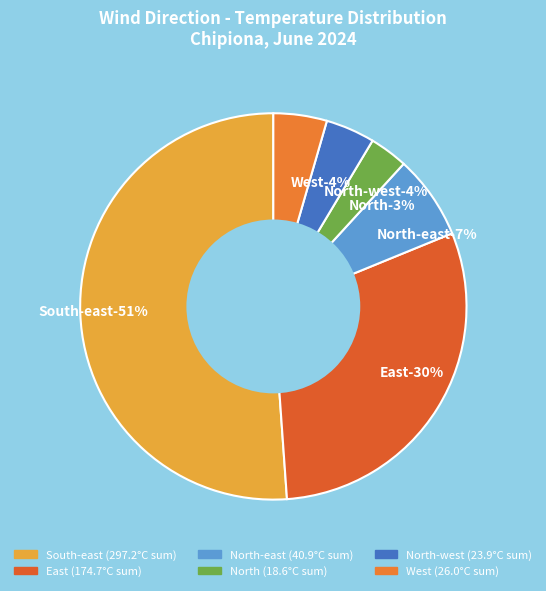

Is West the majority of the pie?

No